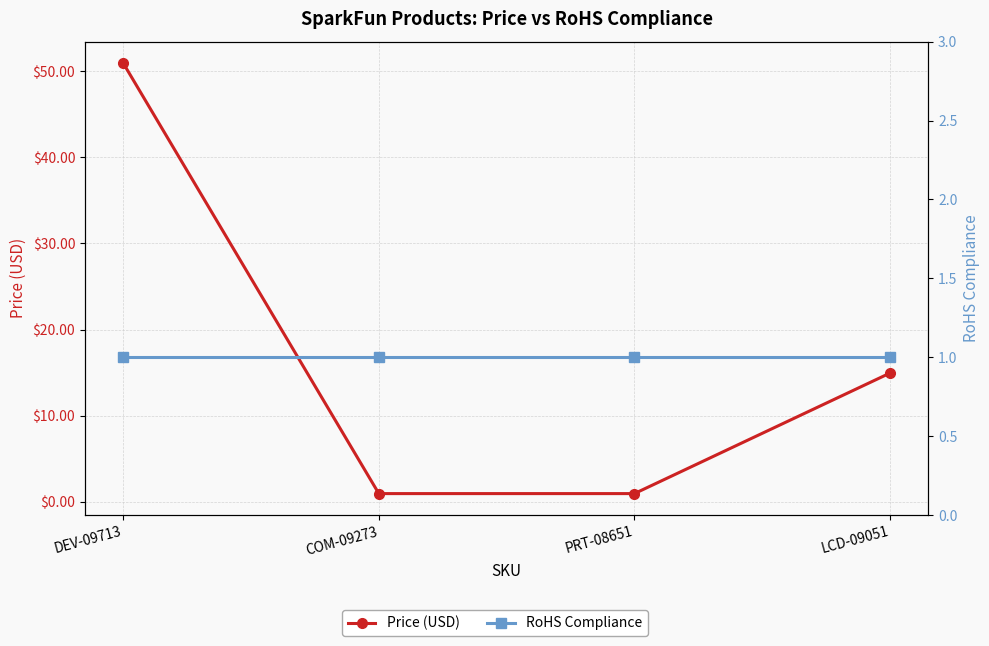

At how many categories does at least one series exceed 39?

1